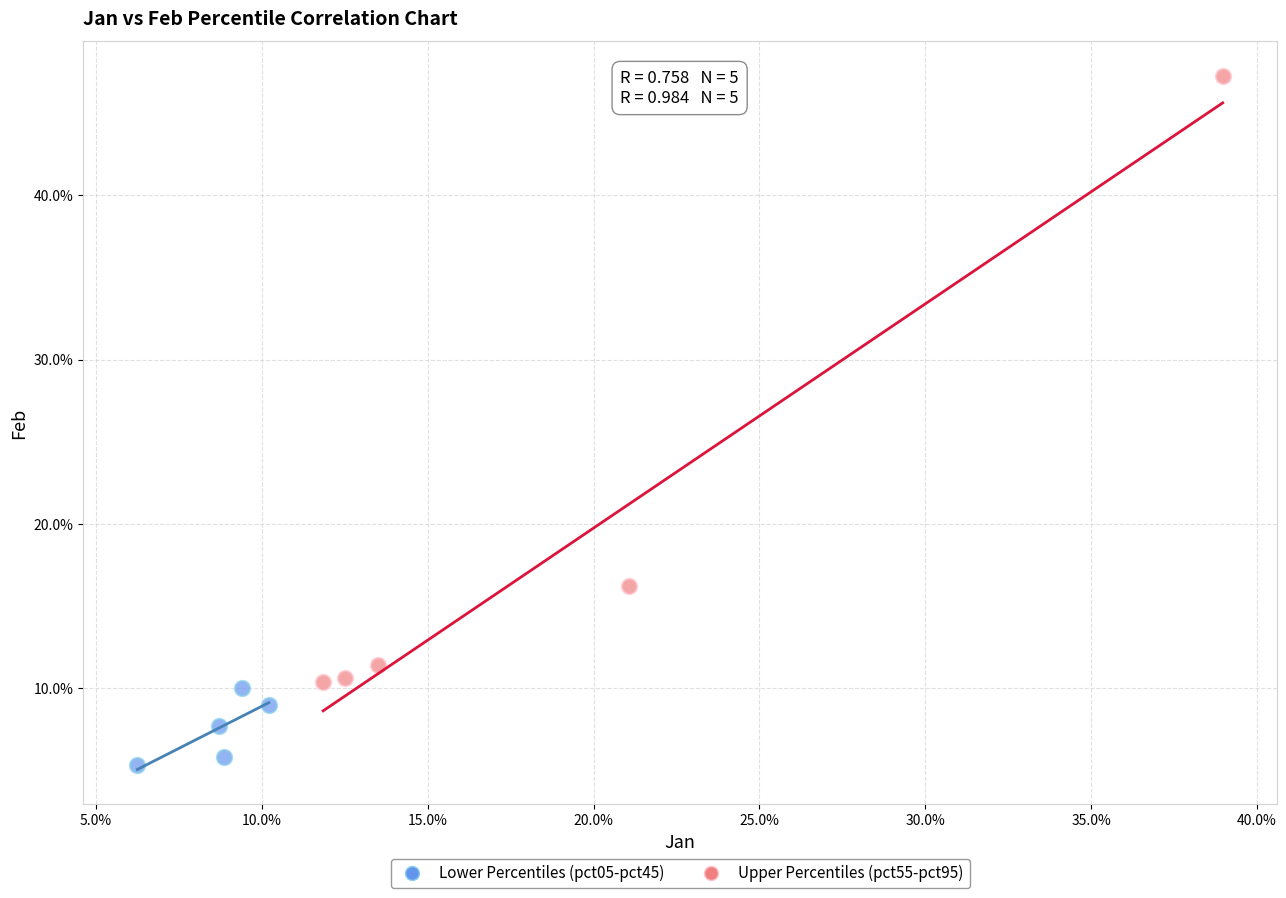

Which series has the largest Y range (max minus min)?

Upper Percentiles (pct55-pct95)